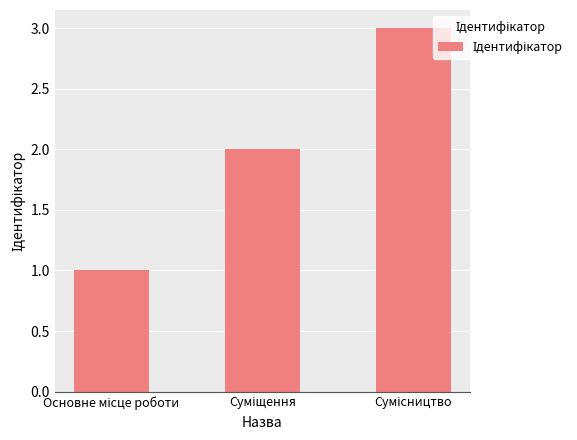

What is the sum of all values?

6